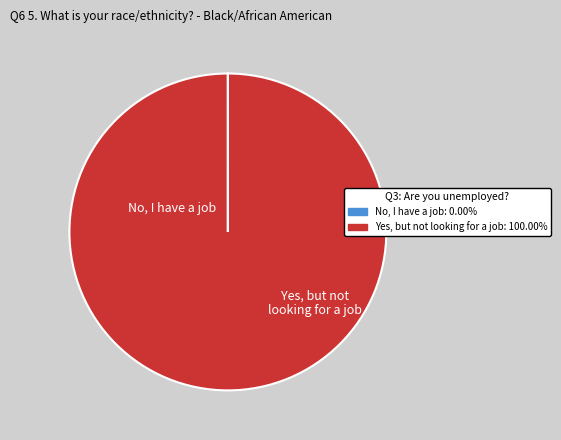

Is there any slice that represents more than half of the pie?

Yes